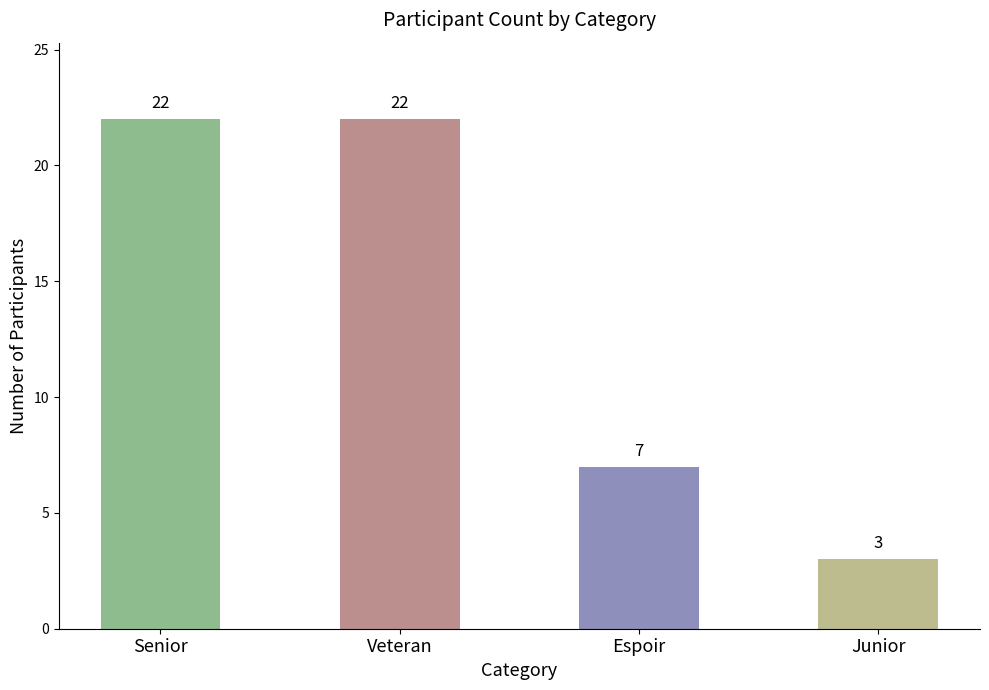

What is the difference between the second highest and minimum values?

19